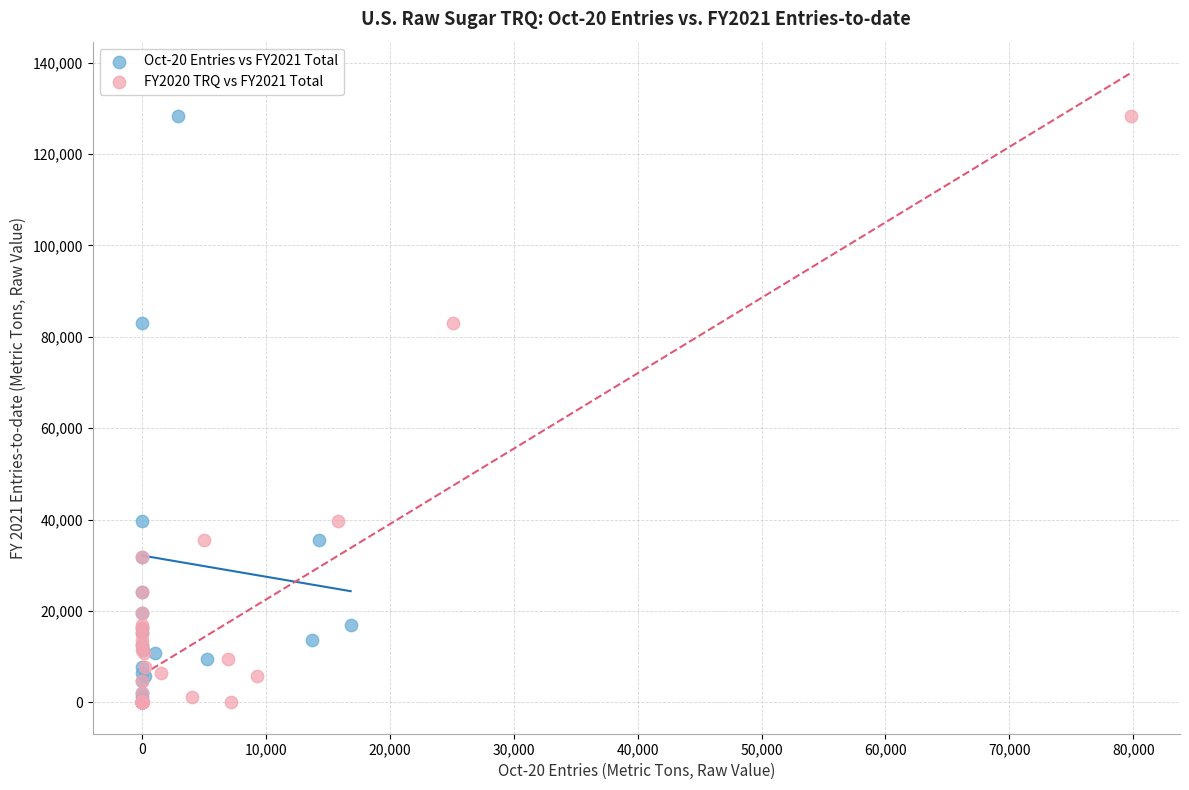

What are all the series names shown in the legend?

Oct-20 Entries vs FY2021 Total, FY2020 TRQ vs FY2021 Total